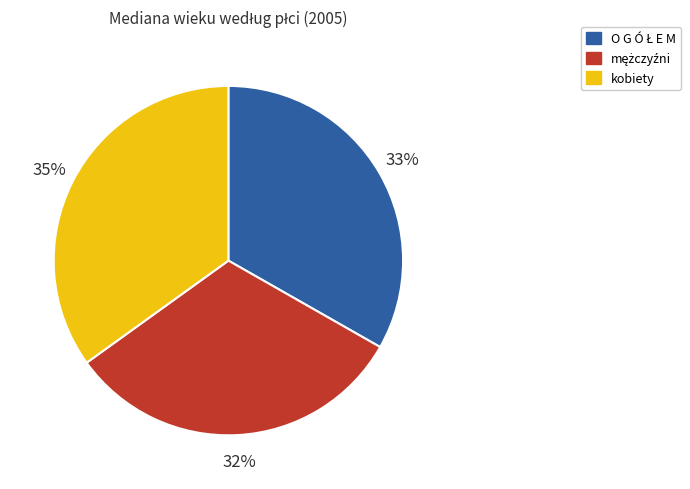

To the nearest percent, what is the difference between the largest and smallest slice percentages?

3%